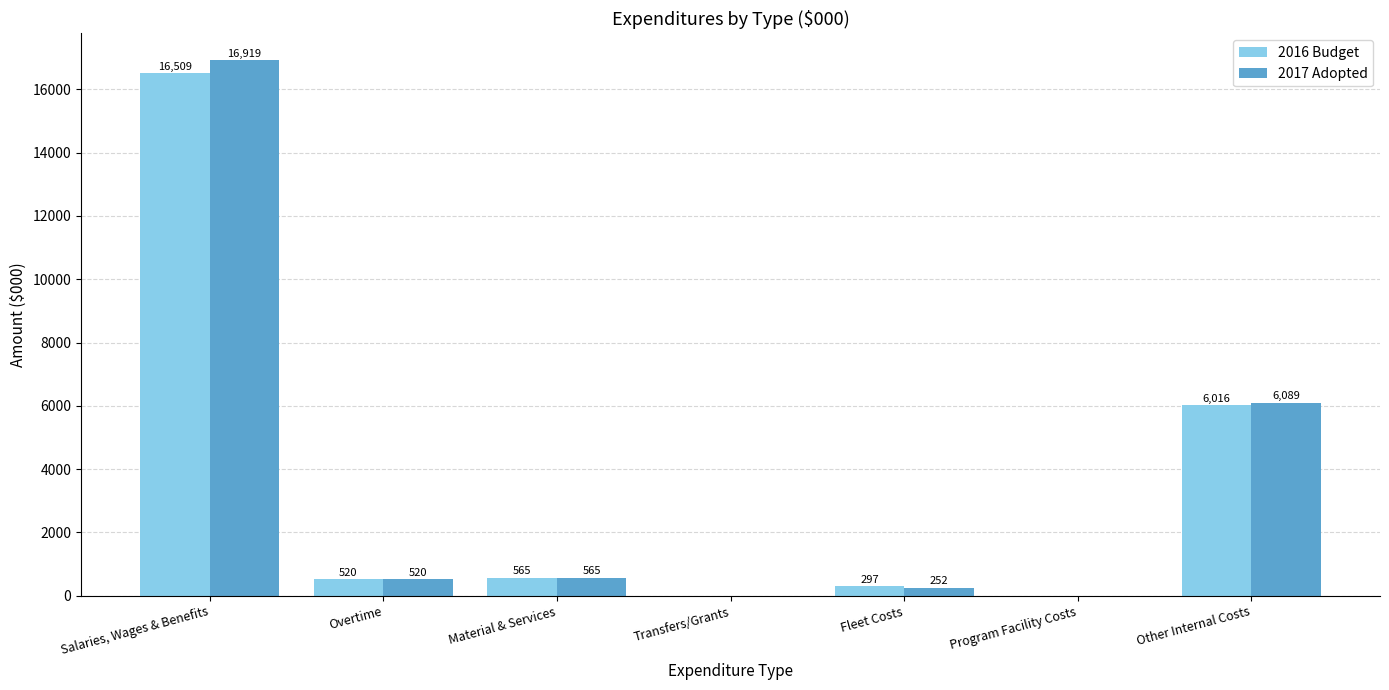

What is the sum of all 2017 Adopted values?

24345